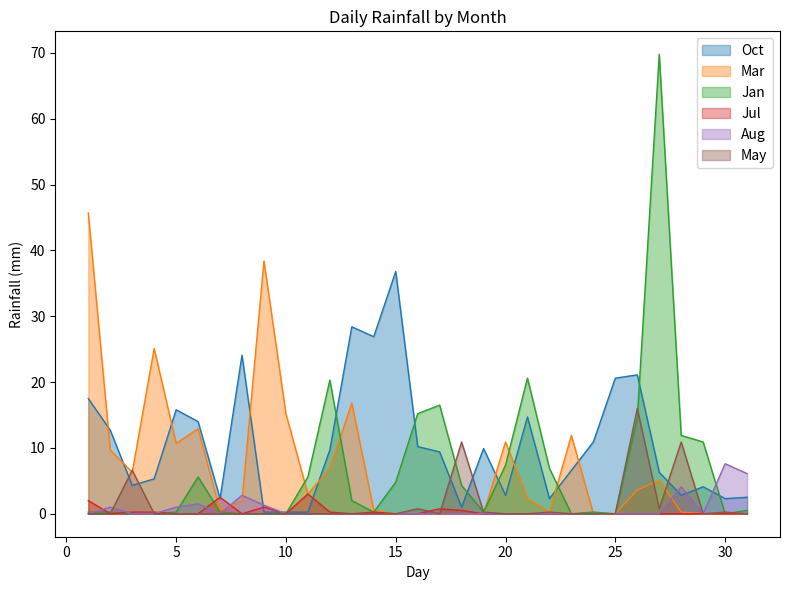

In Oct, how many points are higher than both neighbors (excluding endpoints)?

8